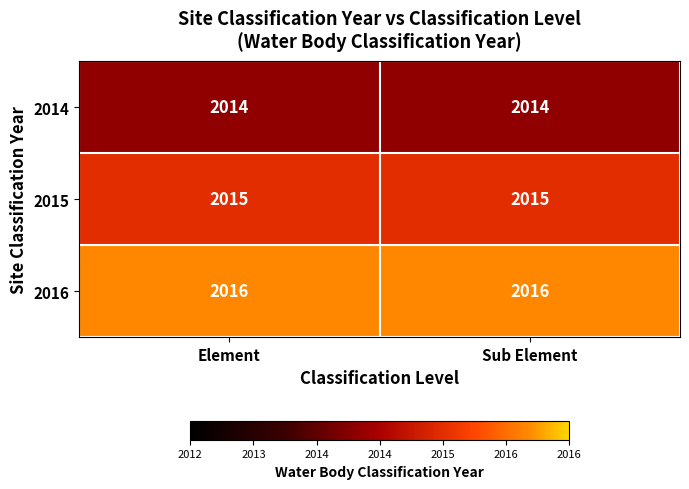

List the series in order of their overall mean, highest first.

2016, 2015, 2014